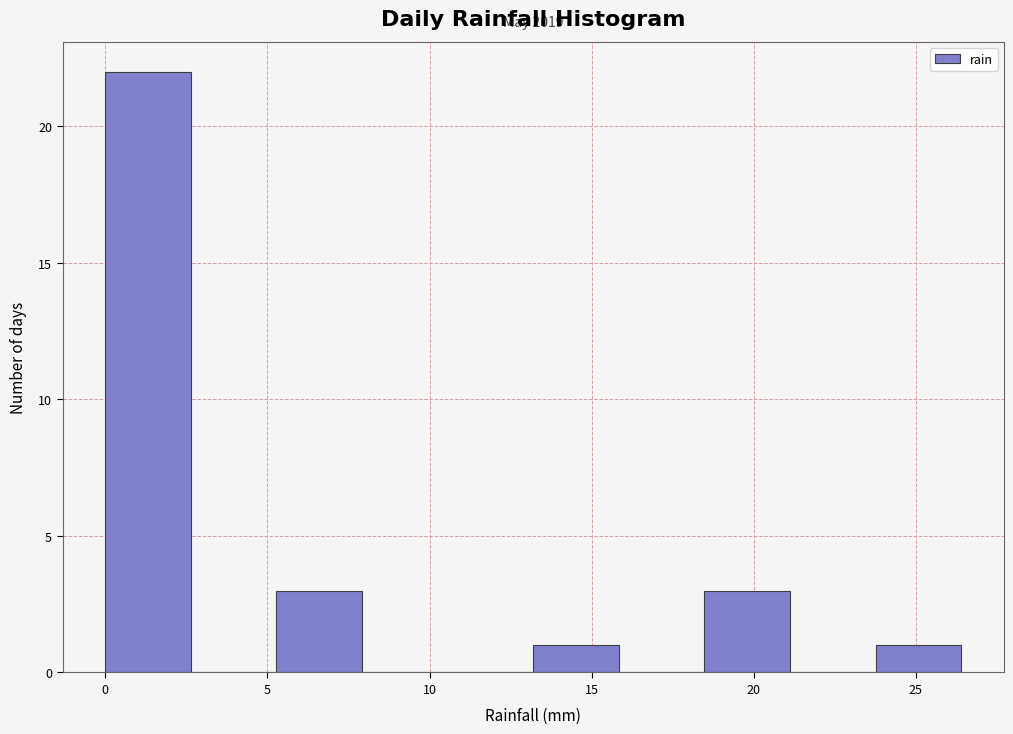

Which range on the x-axis has the tallest bar?

0.0 to 2.5